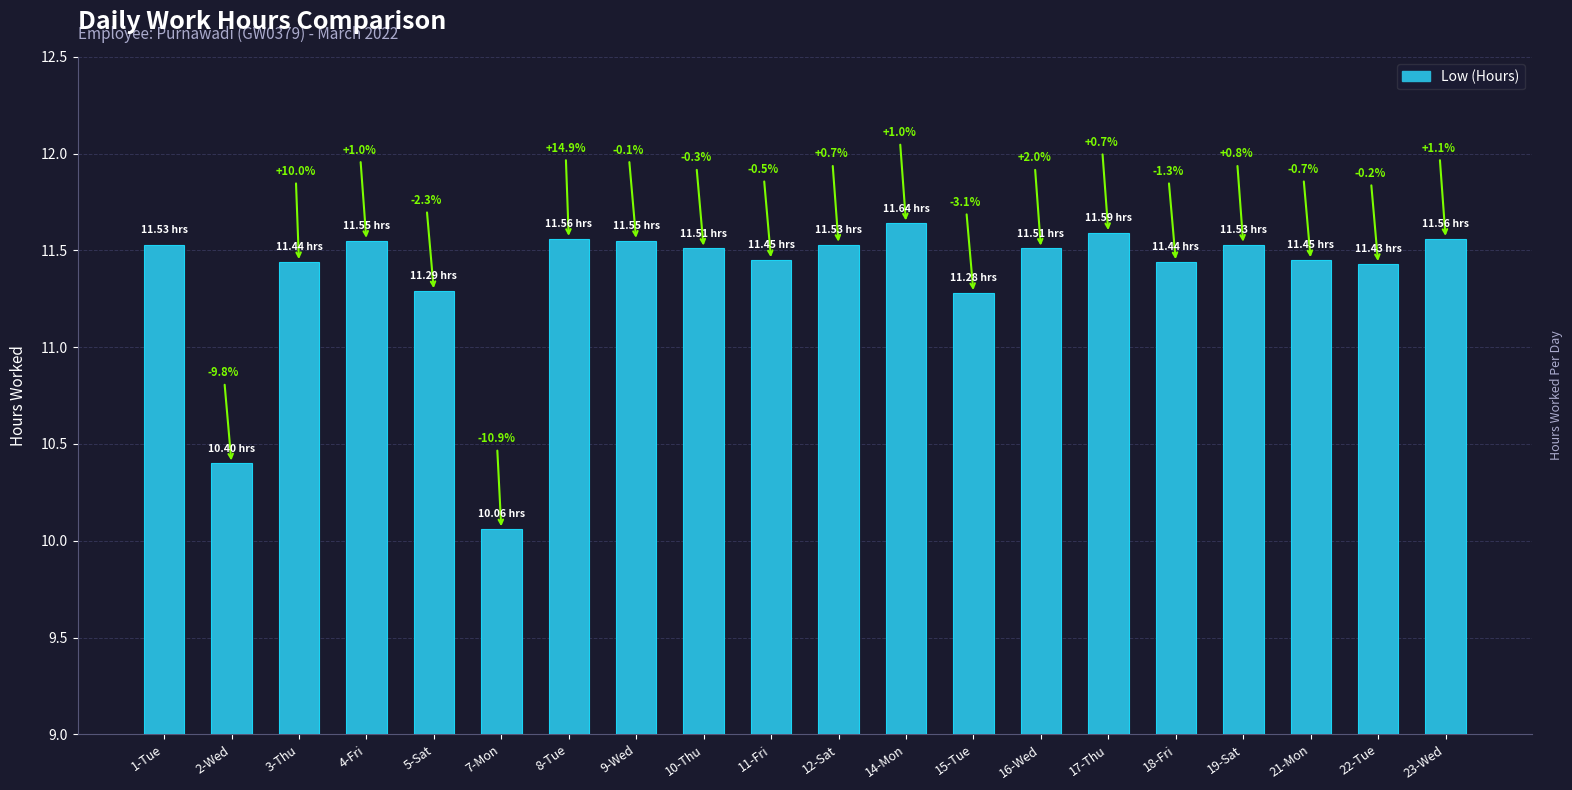

The value at 16-Wed is 11.5. True or false?

True